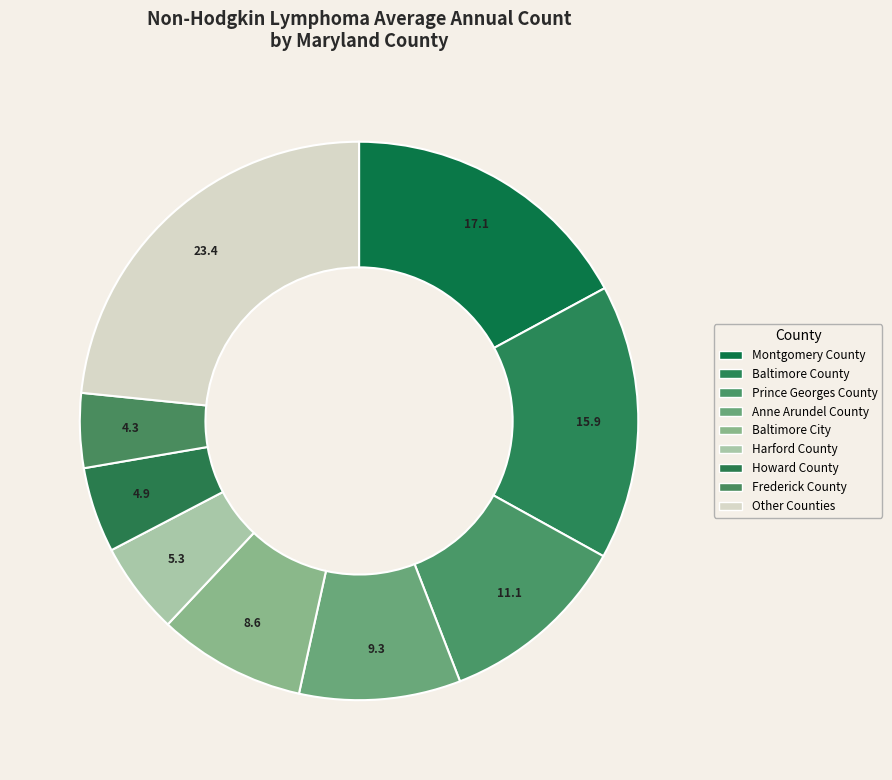

Is there a majority slice in this chart?

No